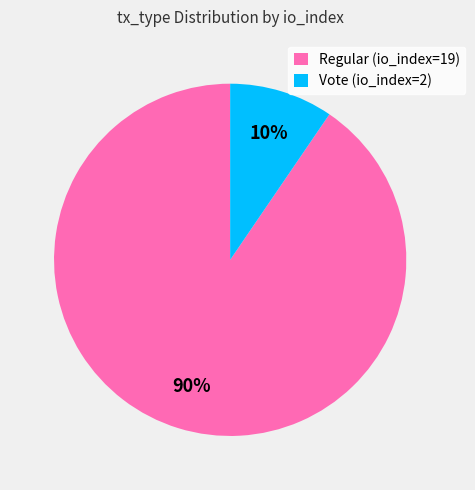

To the nearest percent, what is the combined percentage of Vote (io_index=2) and Regular (io_index=19)?

100%